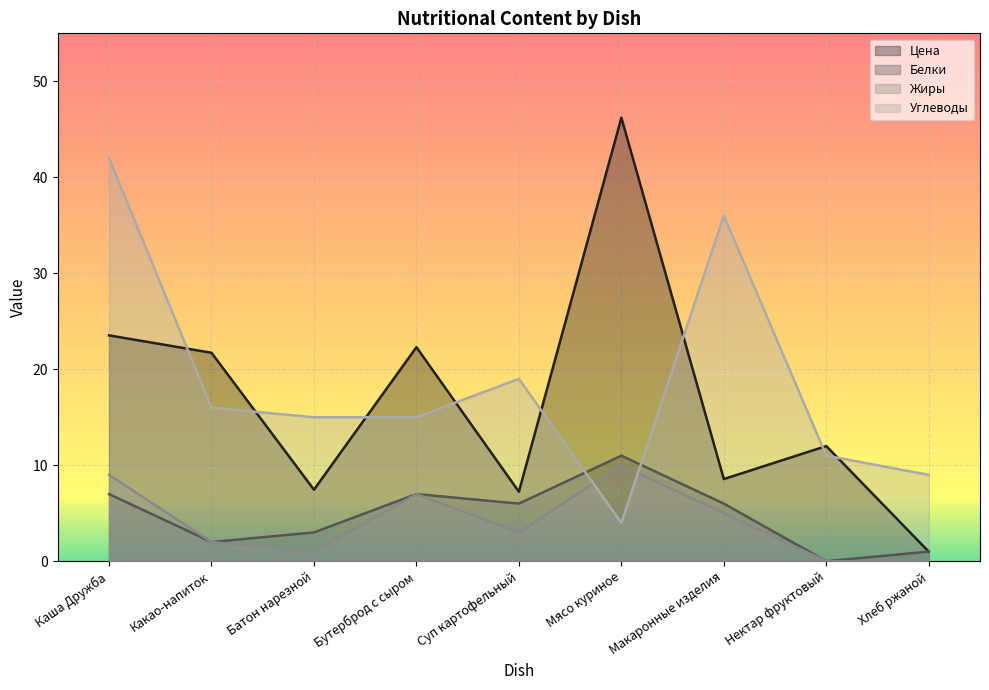

Does the chart display data point markers on the line(s)?

No